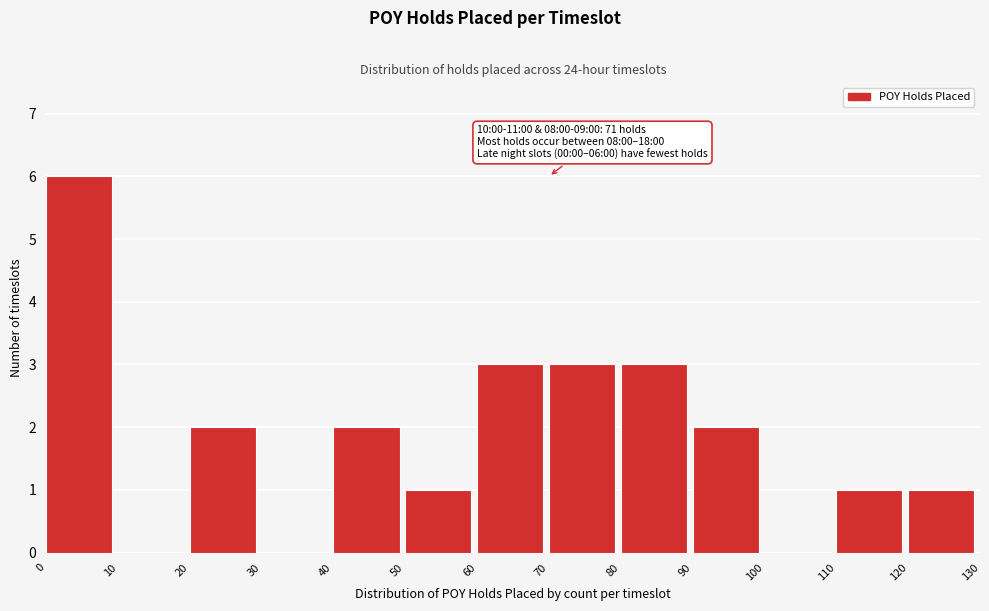

Over which range of the x-axis is the bar tallest?

0 to 10